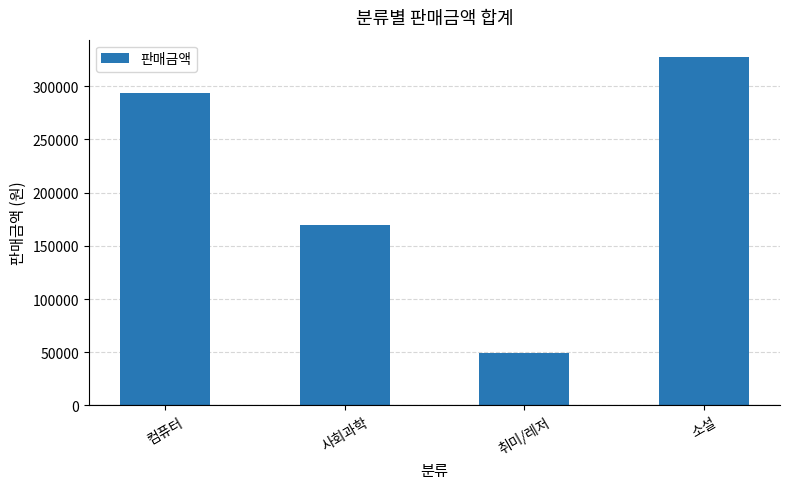

Reading left to right, what are all the values shown in this chart?

293550	169290	49550	327410